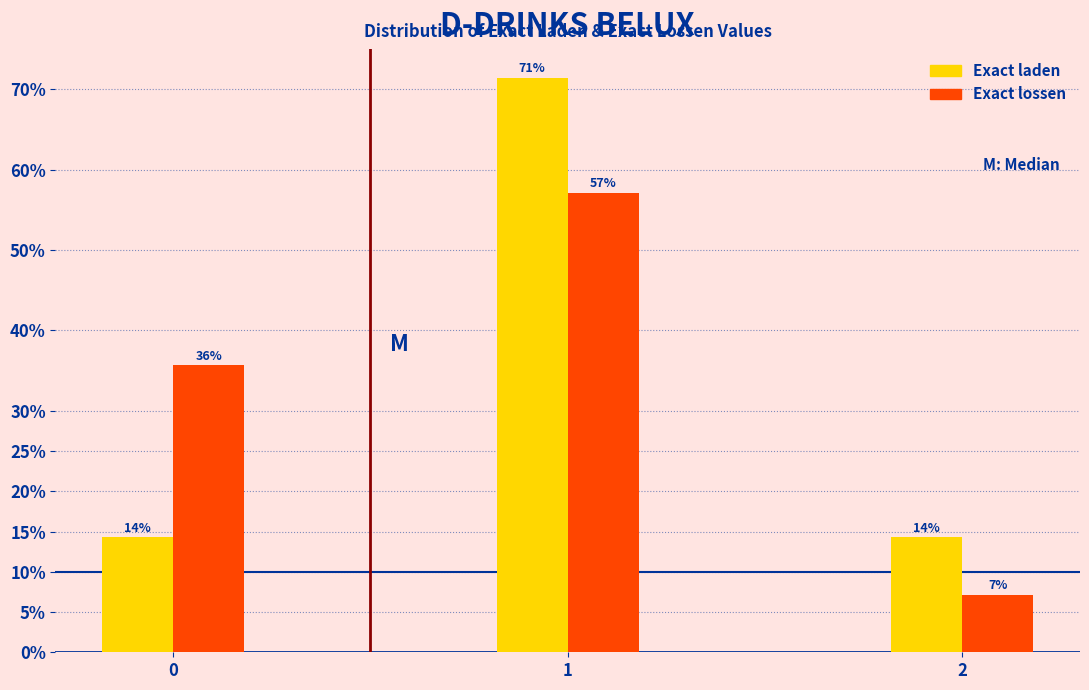

What are all the series names shown in the legend?

Exact laden, Exact lossen